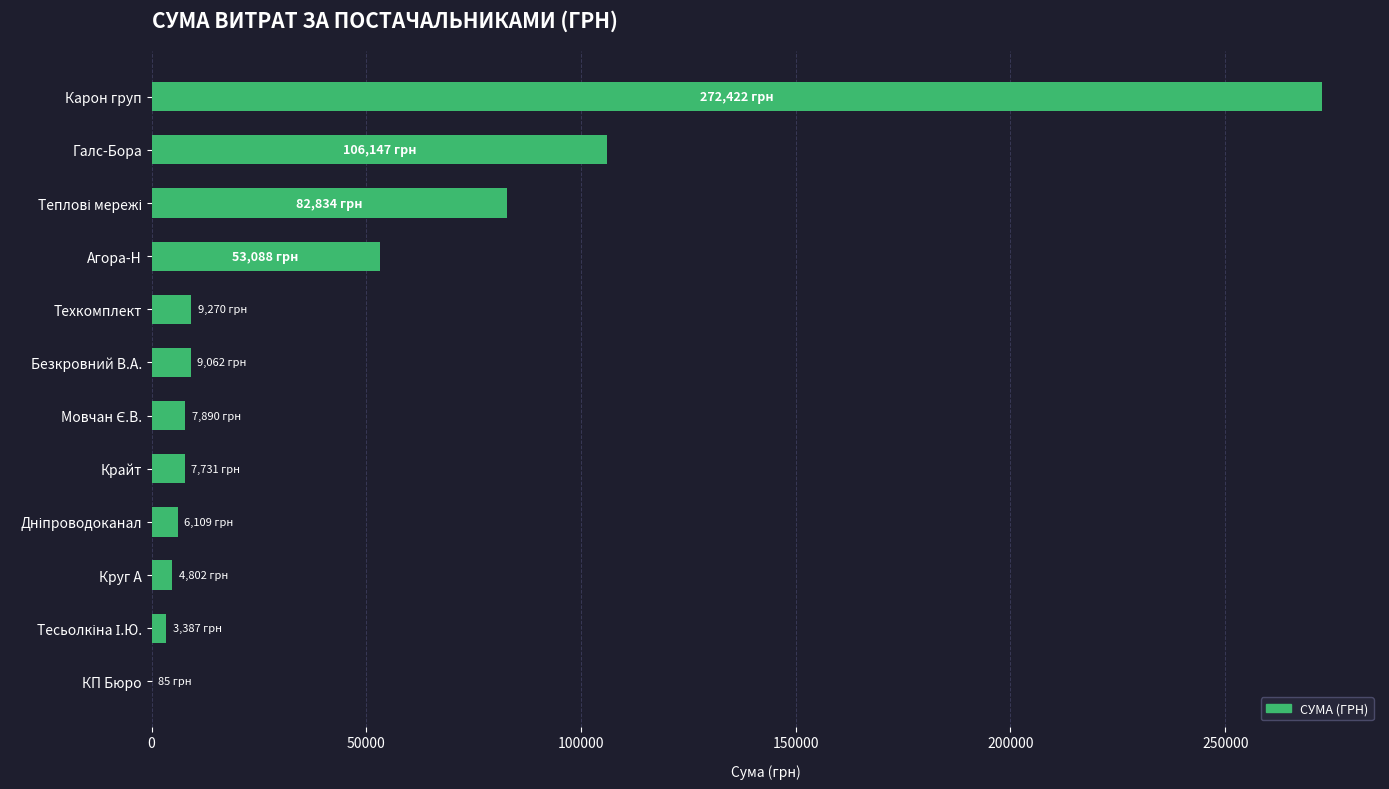

Read the value at Крайт.

7730.8